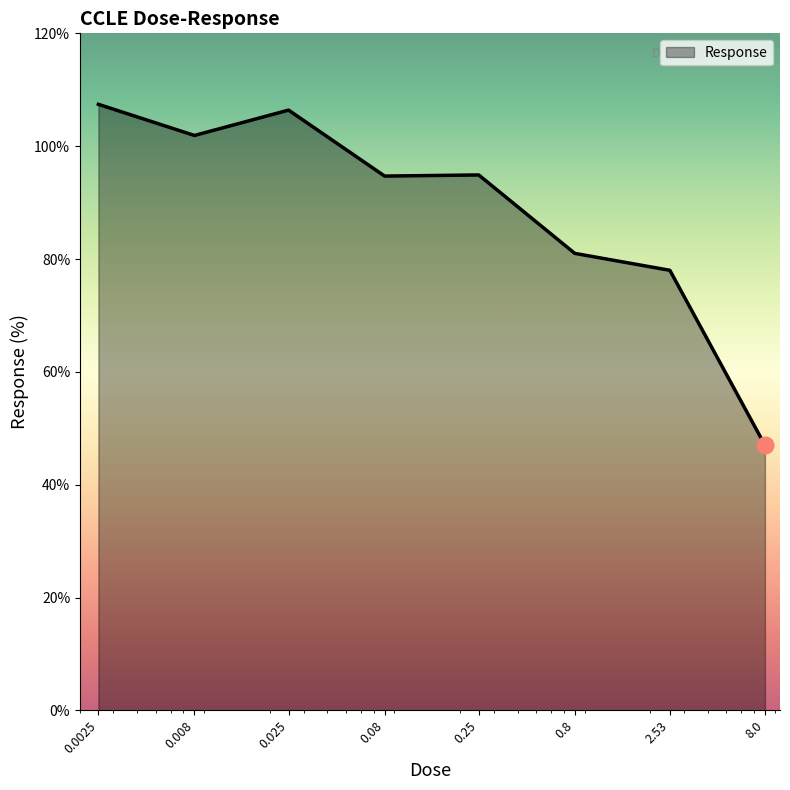

What is the minimum value shown in the chart?

47.0